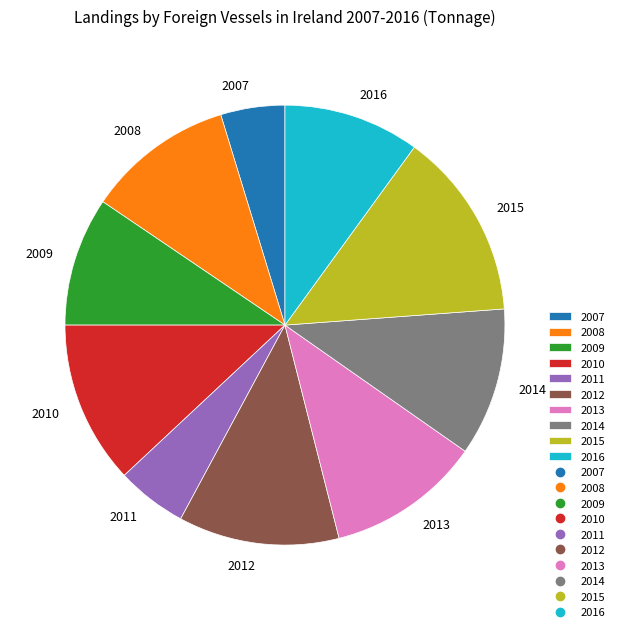

Do 2007 and 2011 together represent more than half of the pie?

No